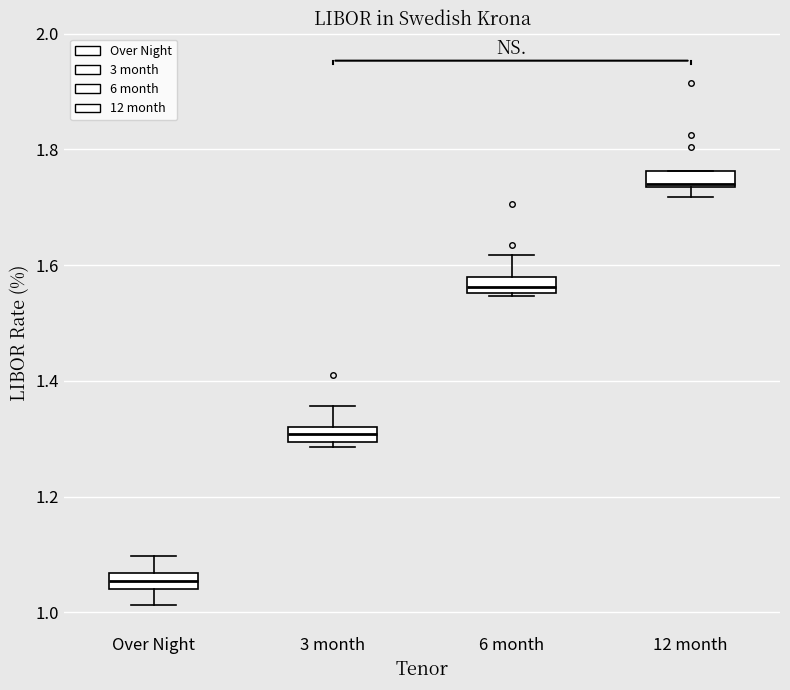

Which box's median line is the lowest?

Over Night